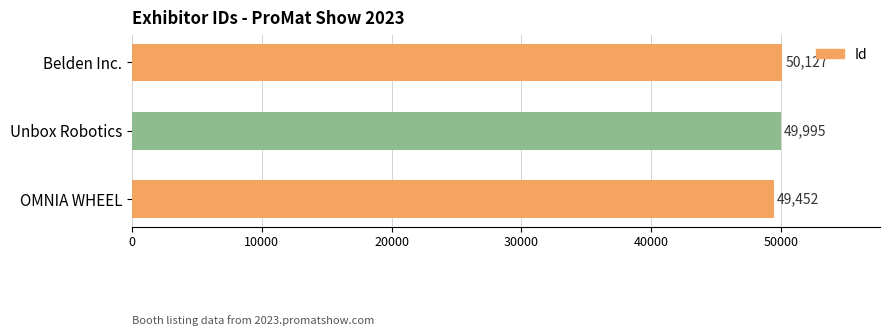

What is the minimum value shown in the chart?

49452